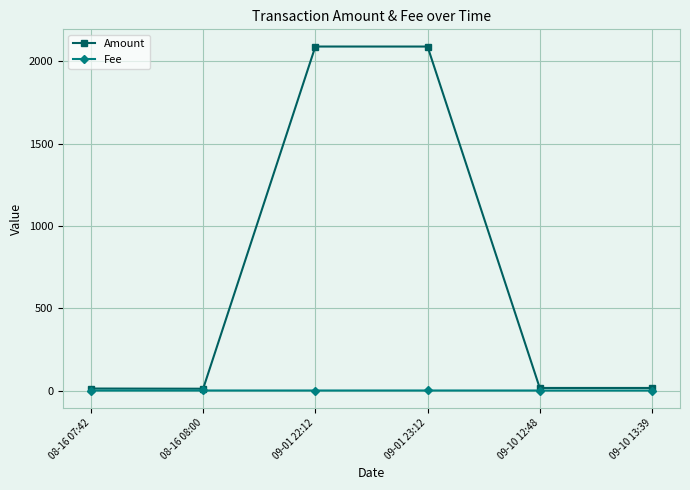

What is the highest value of the Fee series?

0.1